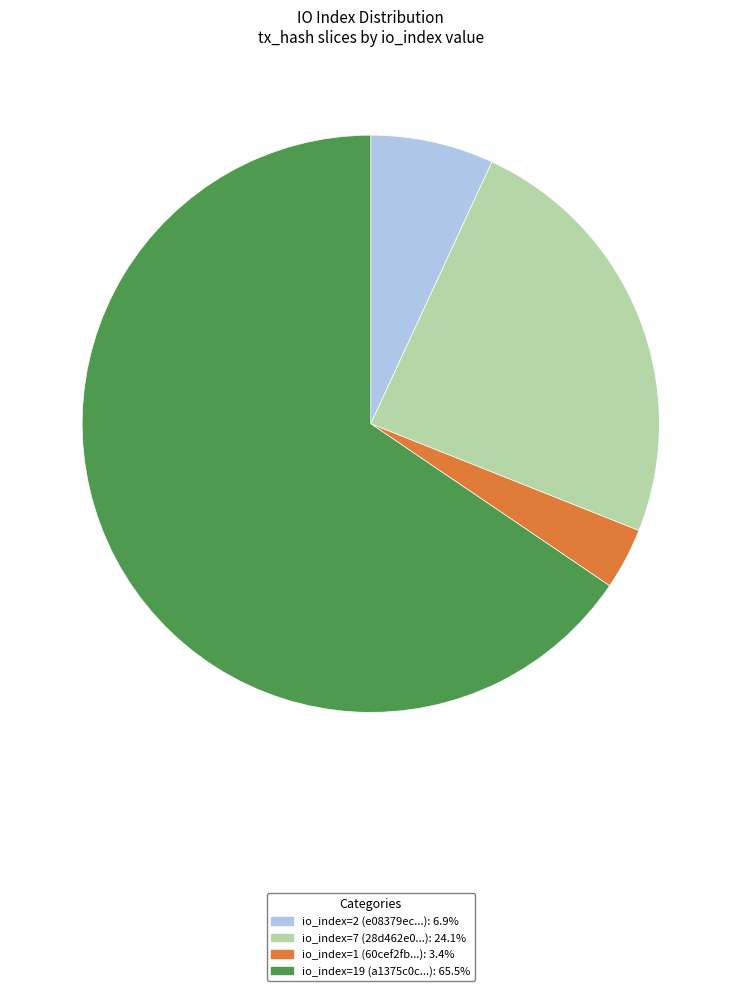

Is there a majority slice in this chart?

Yes